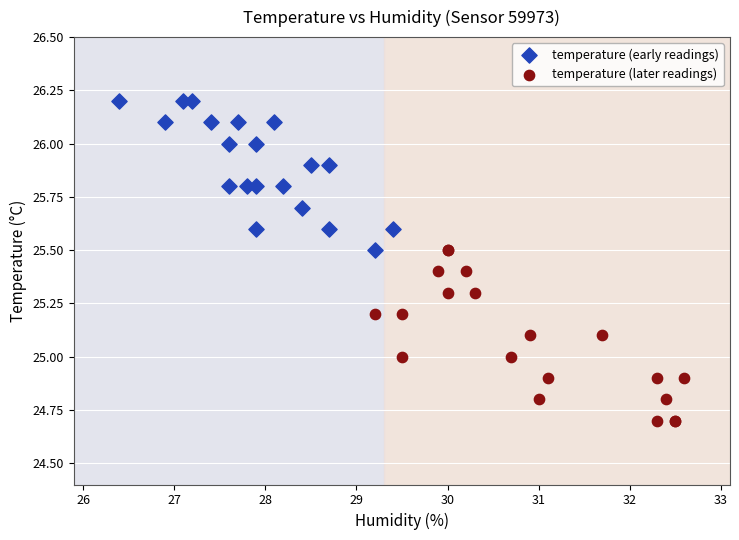

Which series contains the lowest Y value?

temperature (later readings)